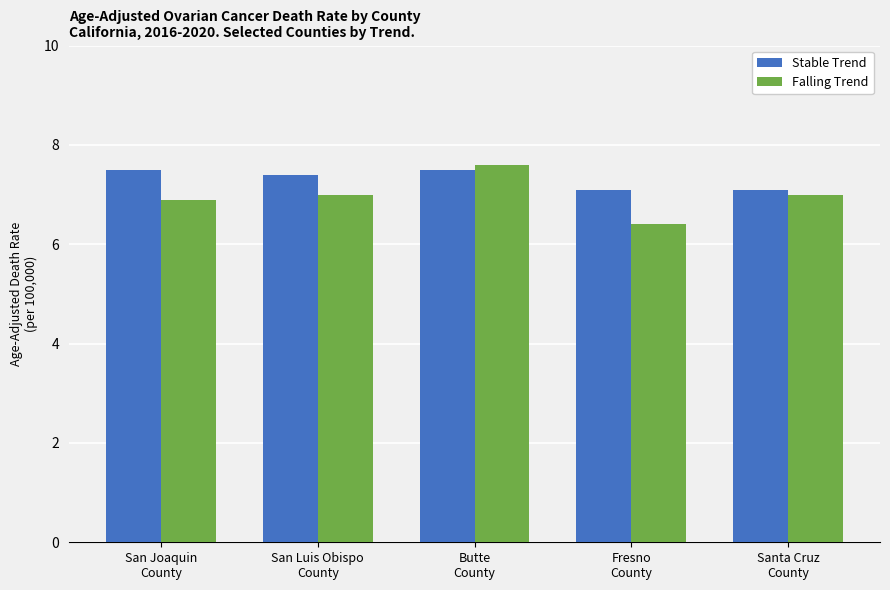

Rank the series at Fresno
County from lowest to highest value.

Falling Trend, Stable Trend